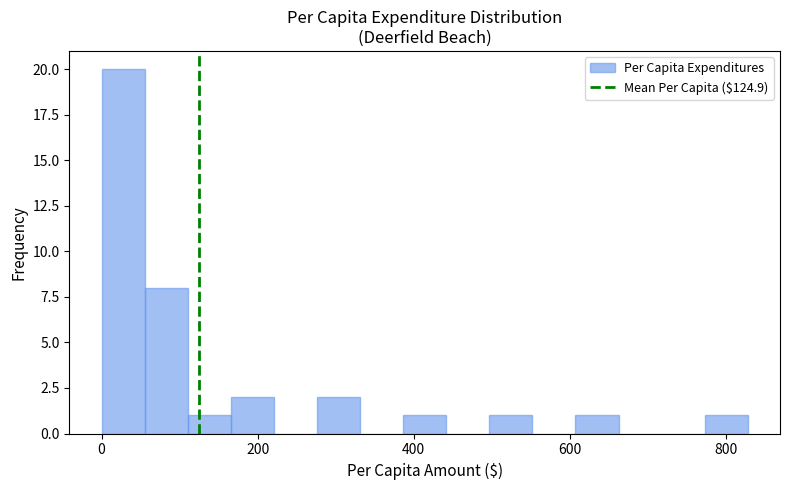

Around what value on the x-axis is the tallest bar? Give the approximate position of its centre, as read against the axis.

20